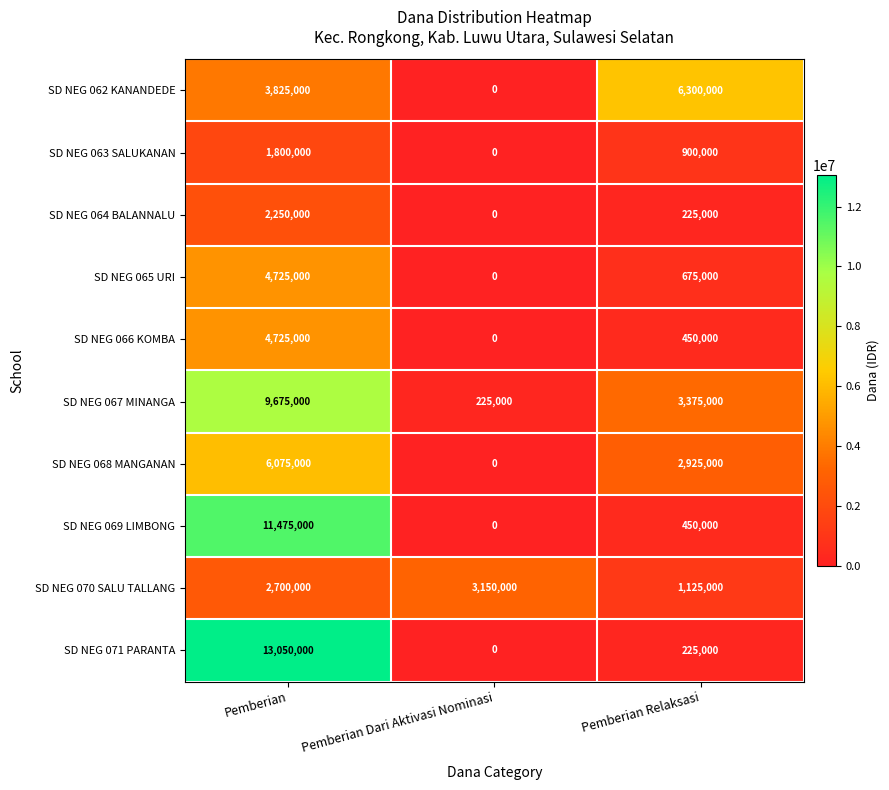

How many values in the SD NEG 070 SALU TALLANG series are below 2700000?

1